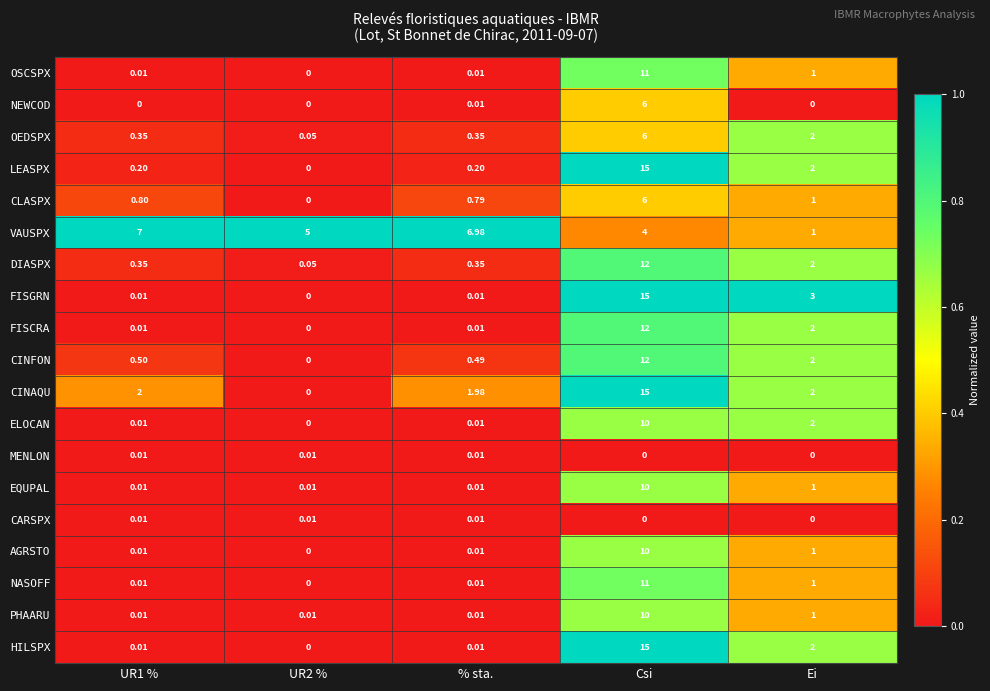

Which series has the largest total across all categories?

VAUSPX